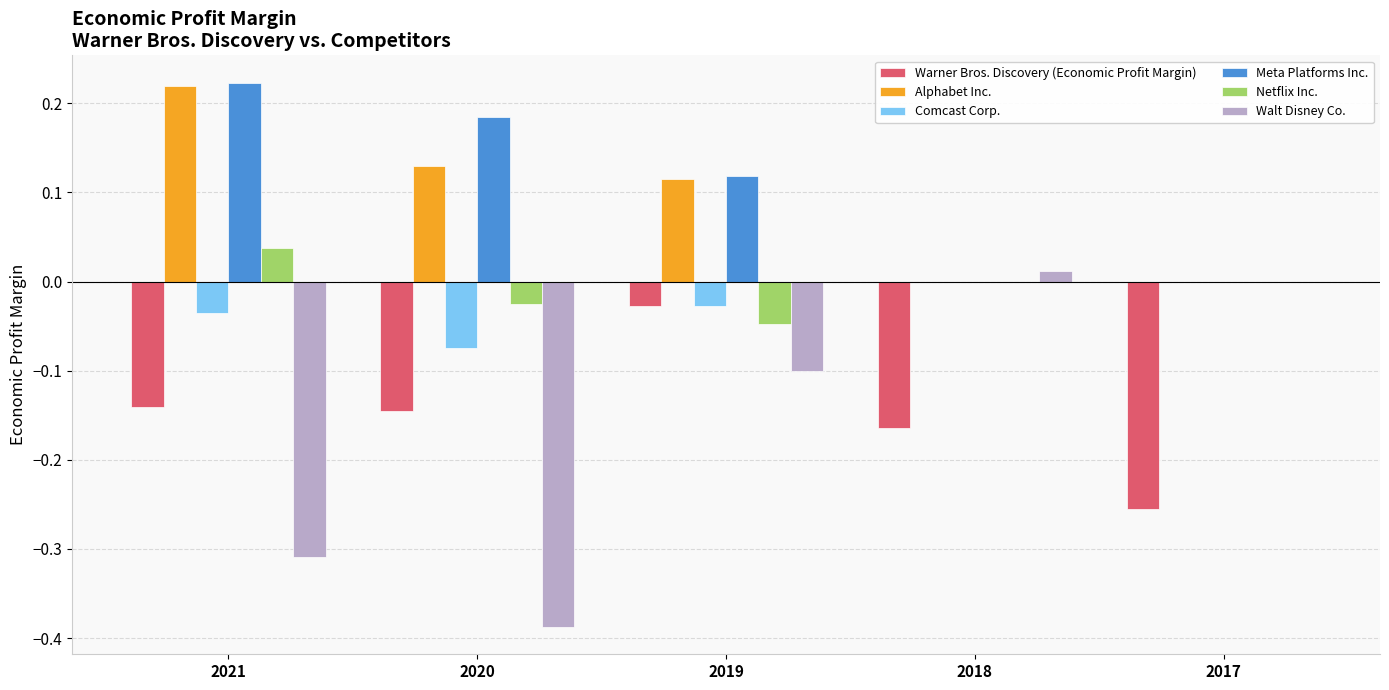

How many Meta Platforms Inc. values are between 0 and 1?

5